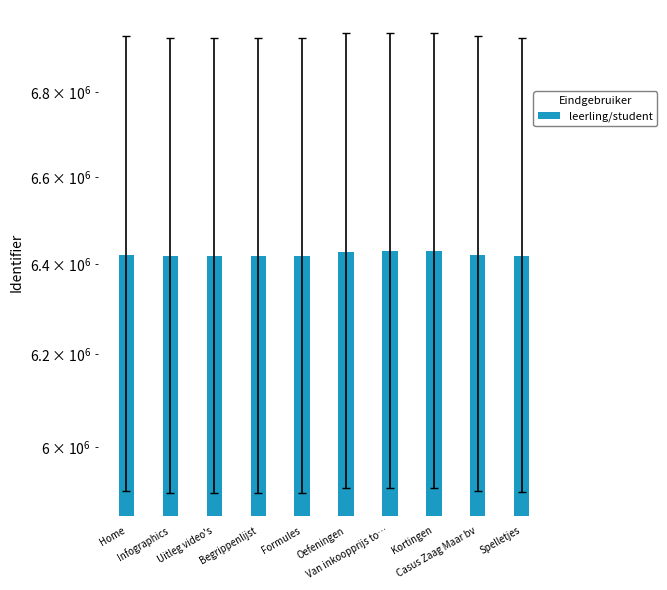

The value at Spelletjes is 3598668. True or false?

False